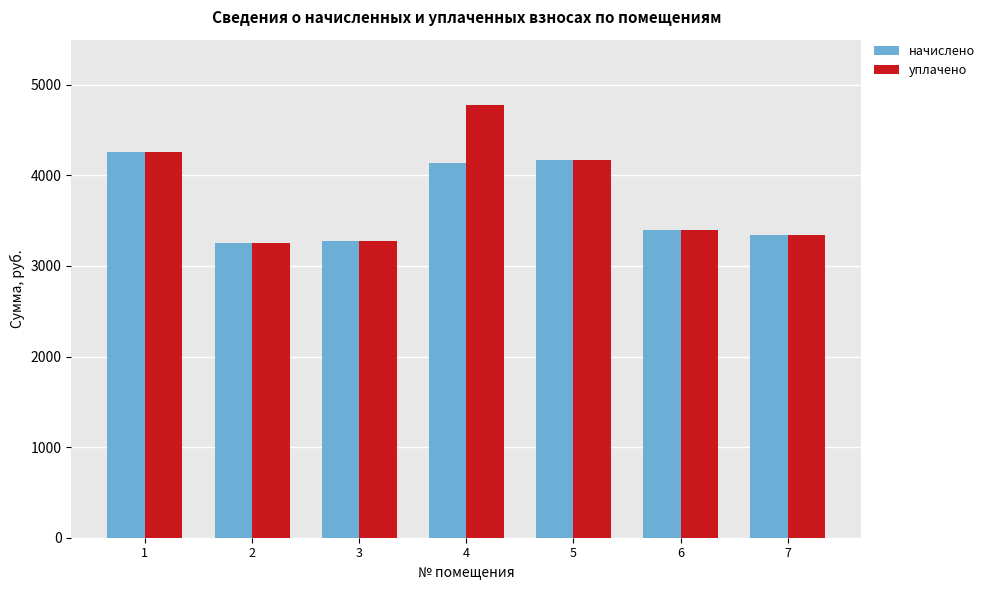

Reading left to right, list all the values displayed in this chart.

начислено: 1=4255.9	2=3254.0	3=3278.9	4=4140.0	5=4164.8	6=3394.8	7=3345.1
уплачено: 1=4255.9	2=3254.0	3=3278.9	4=4780.0	5=4164.8	6=3394.8	7=3345.1